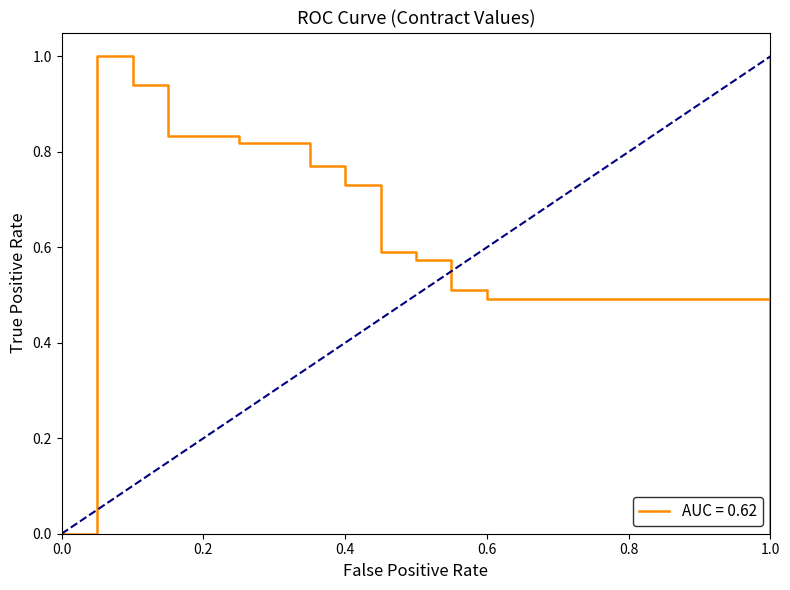

List the labels in order of value, largest first.

1.0, 0.0